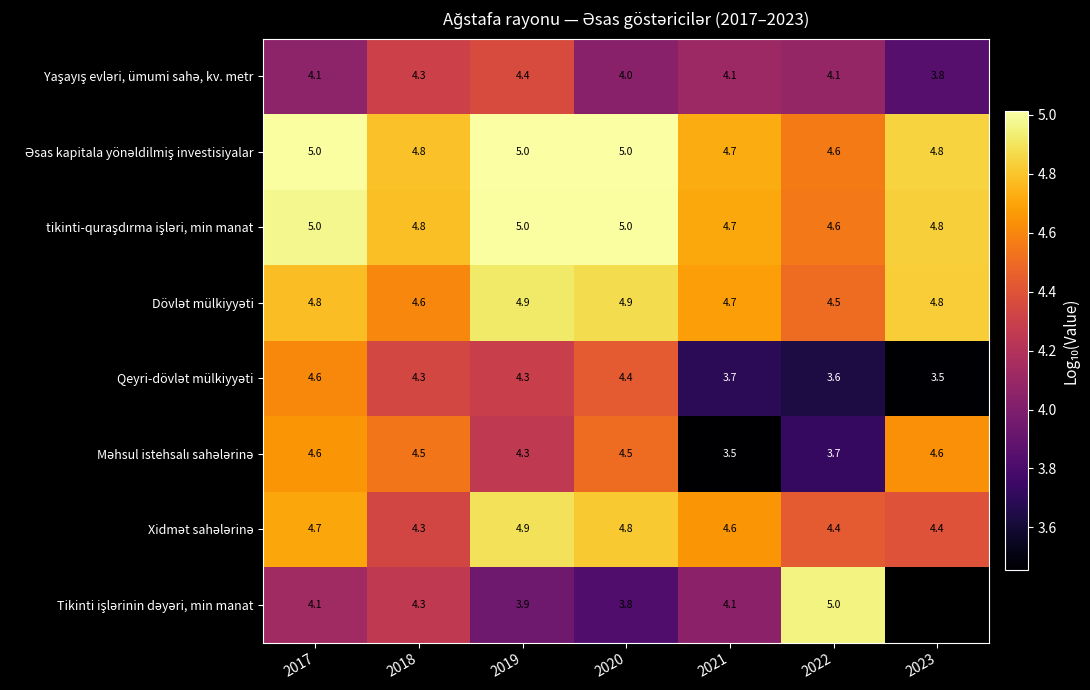

How many data points in Tikinti işlərinin dəyəri, min manat are above 4?

4